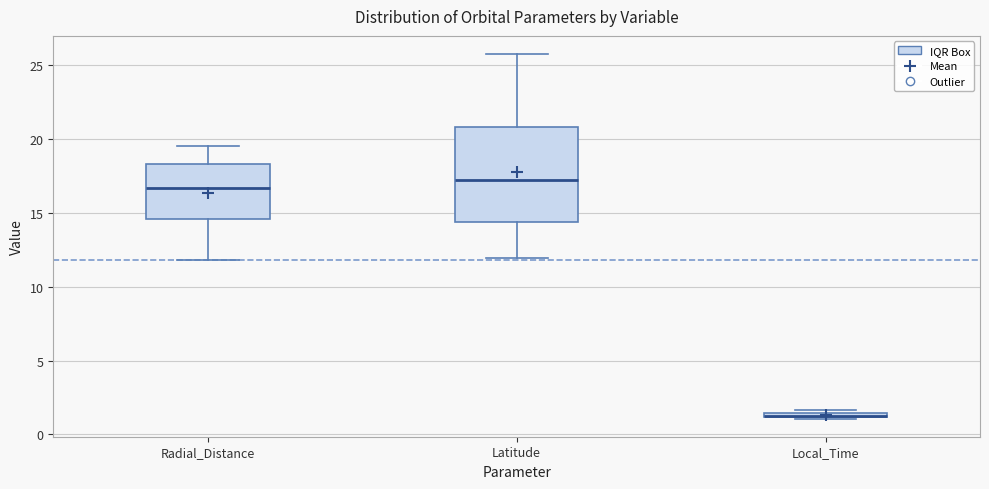

Which box is the tallest, from its lower edge to its upper edge?

Latitude